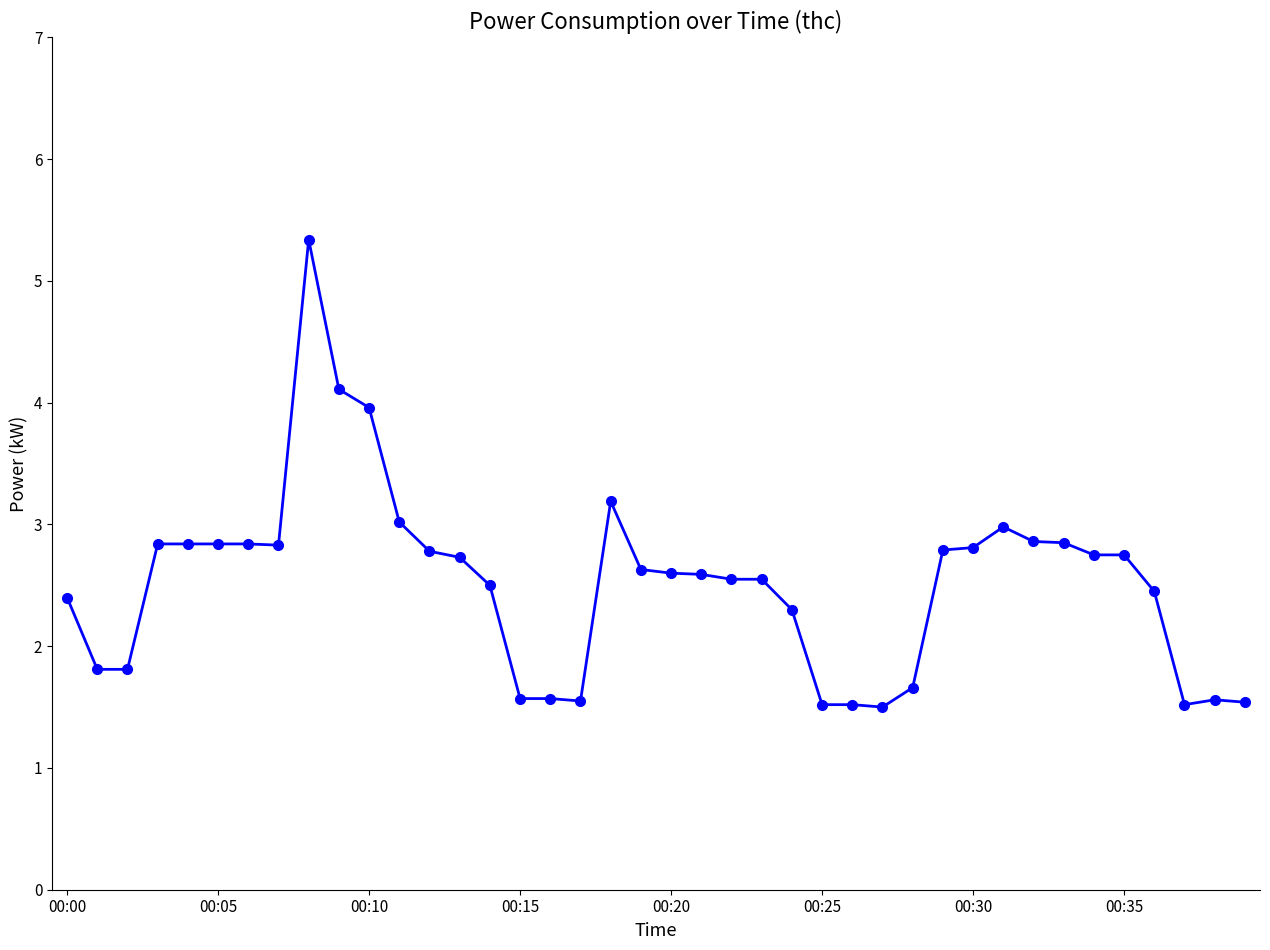

What is the sum of all values?

100.8